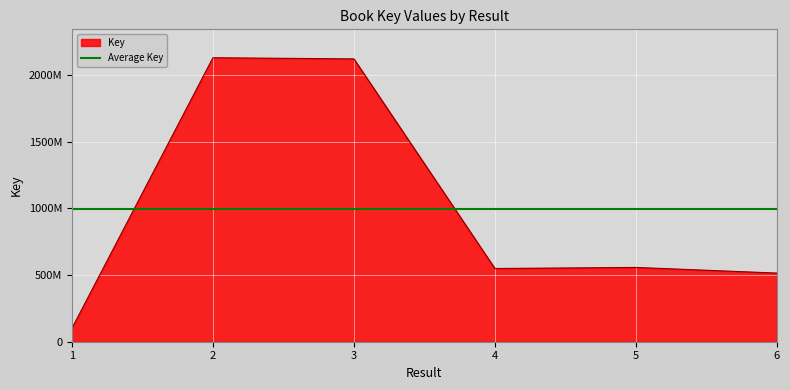

Rank the categories by value from lowest to highest.

1, 6, 4, 5, 3, 2